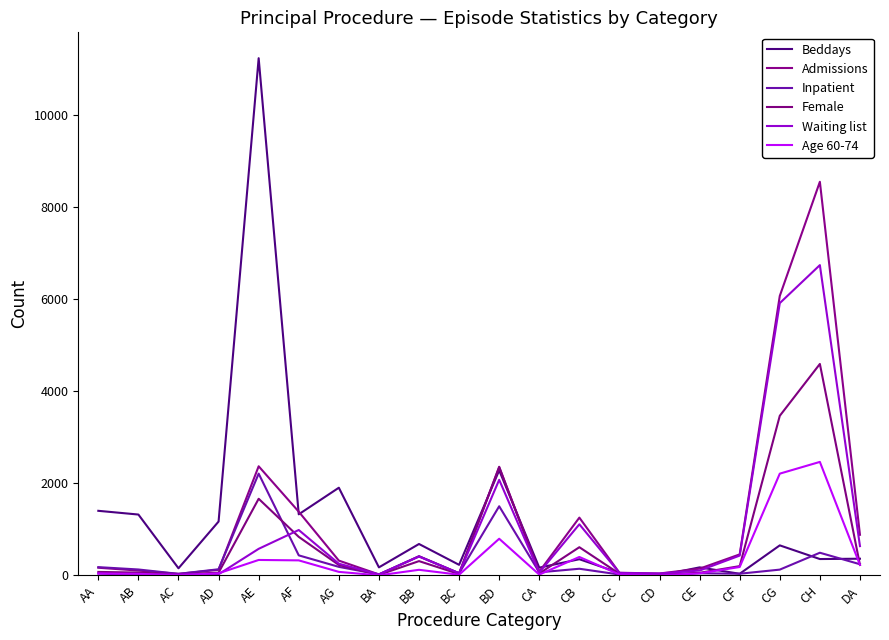

Does the chart have visible grid lines?

No